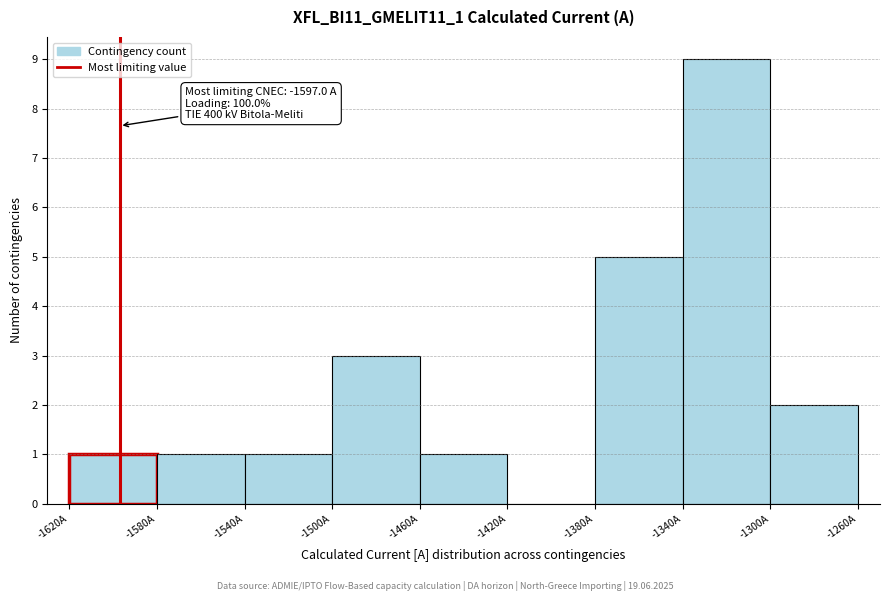

Over which range of the x-axis is the bar tallest?

-1340 to -1300